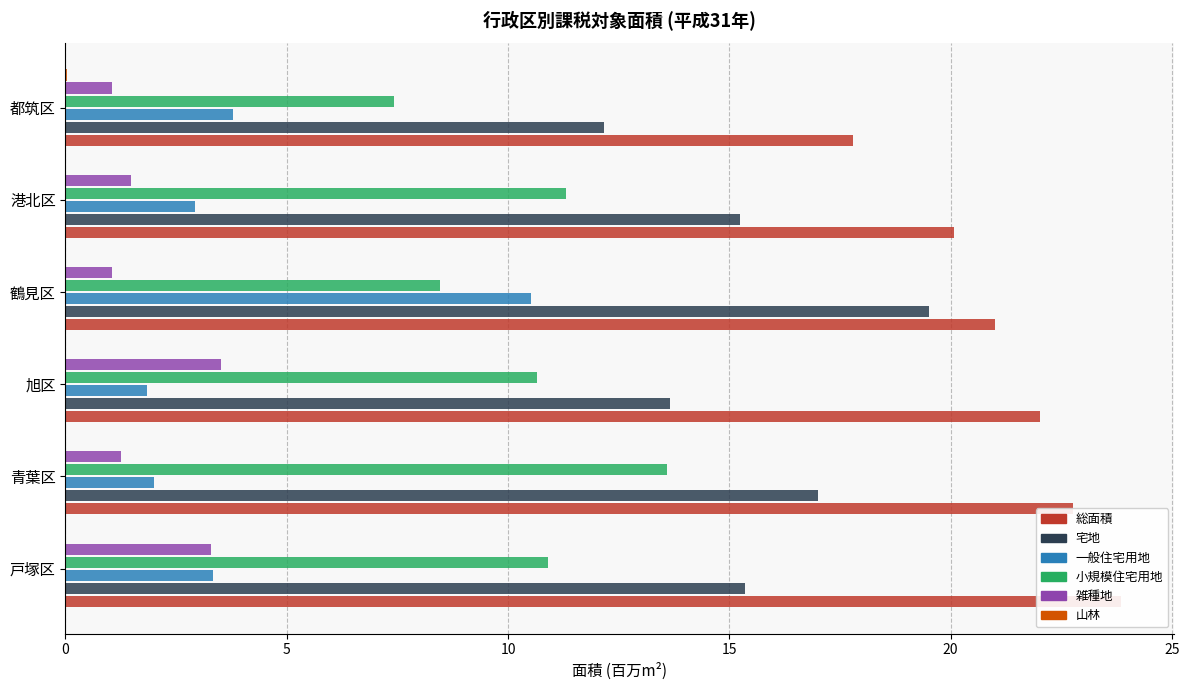

Count the number of categories in the chart.

6